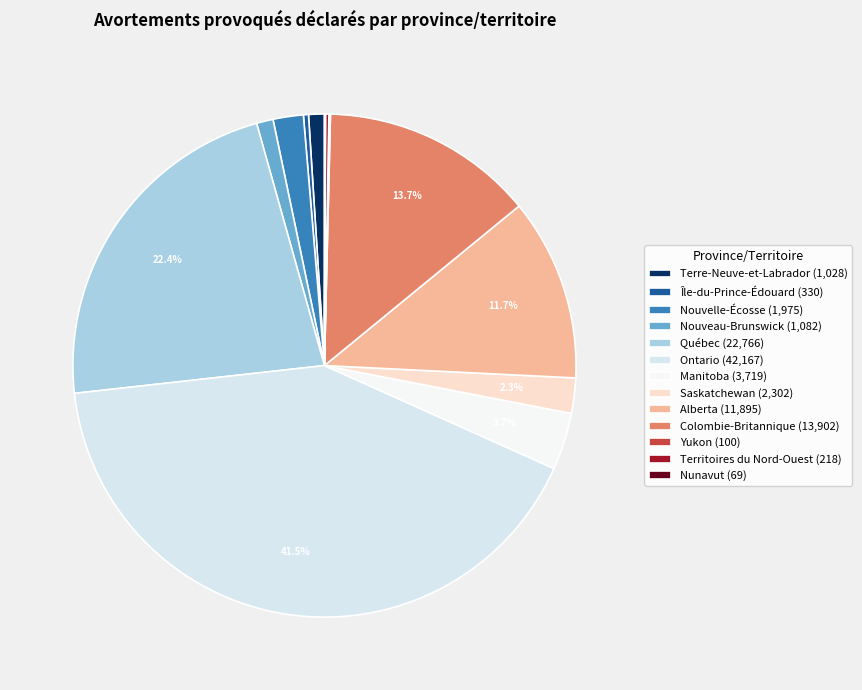

Combined, do Terre-Neuve-et-Labrador and Territoires du Nord-Ouest account for over 50%?

No